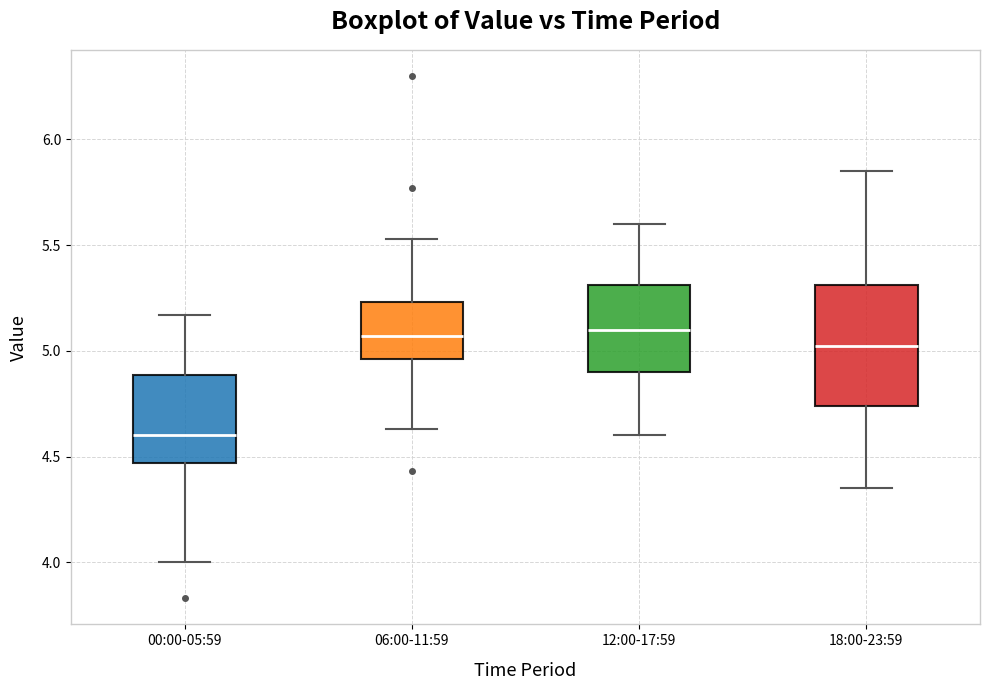

Where does the median line of the box for 12:00-17:59 sit on the y-axis? The values are not printed on the chart, so give them approximately, as read against the axis.

5.10